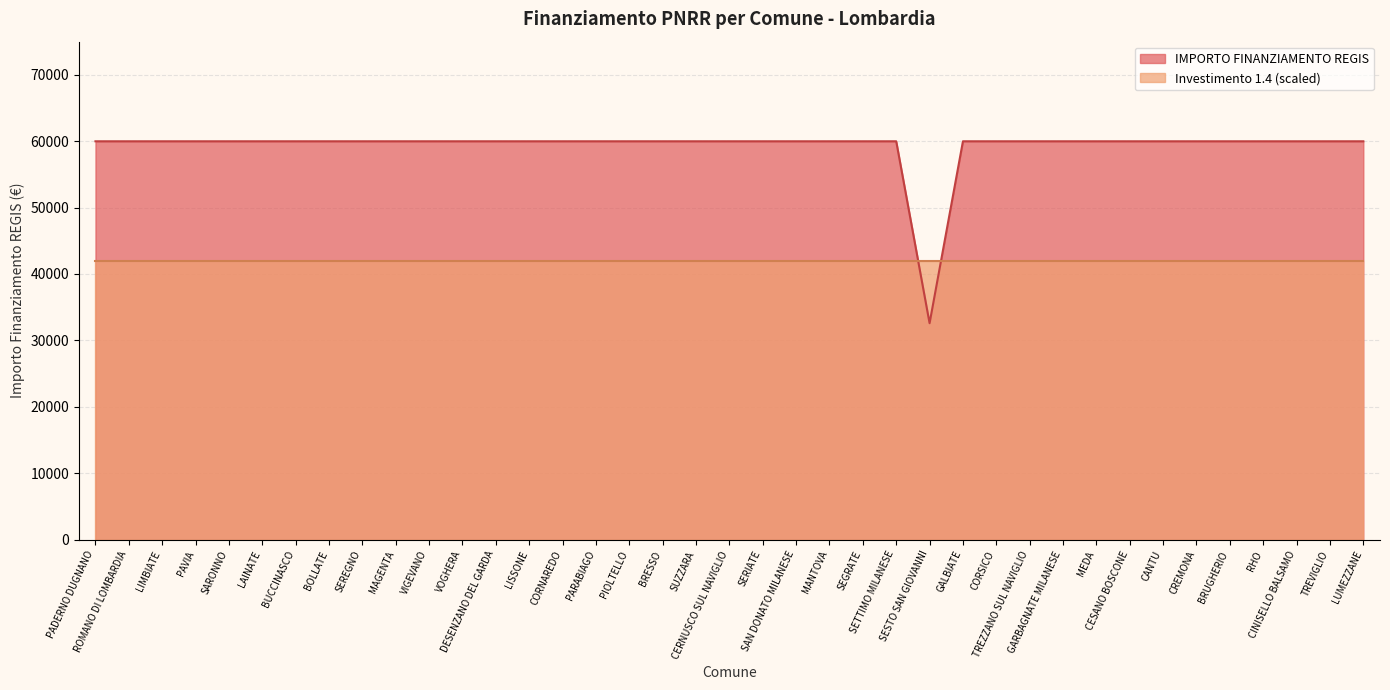

Which has a higher value, SUZZARA or PAVIA?

SUZZARA